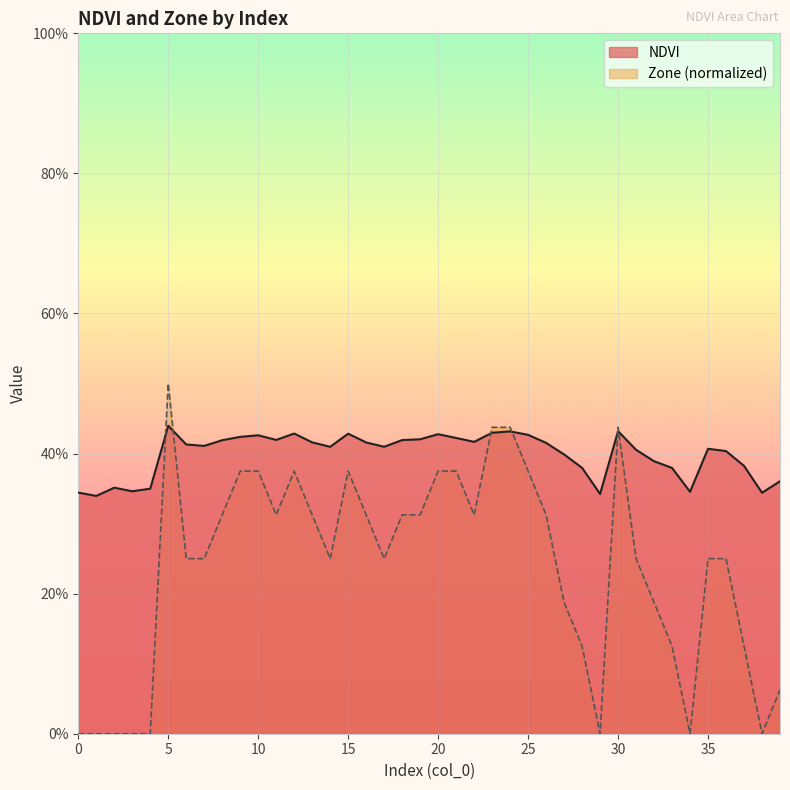

Between 10 and 33, which series saw the biggest shift?

Zone